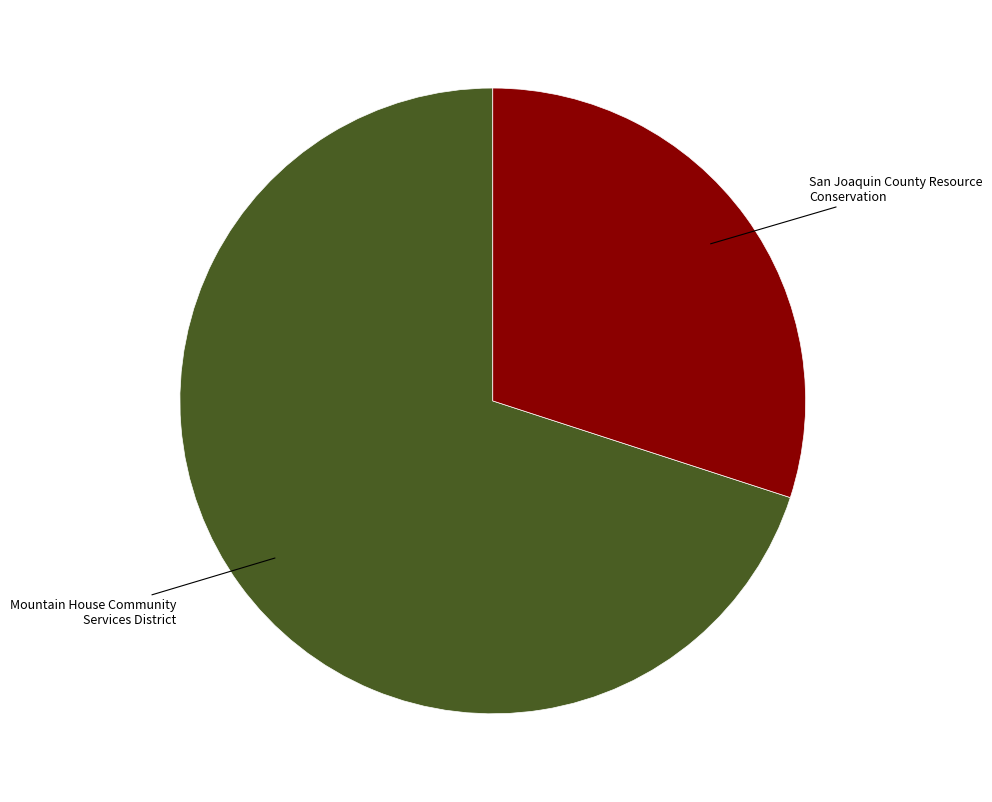

How many segments does this pie chart have?

2